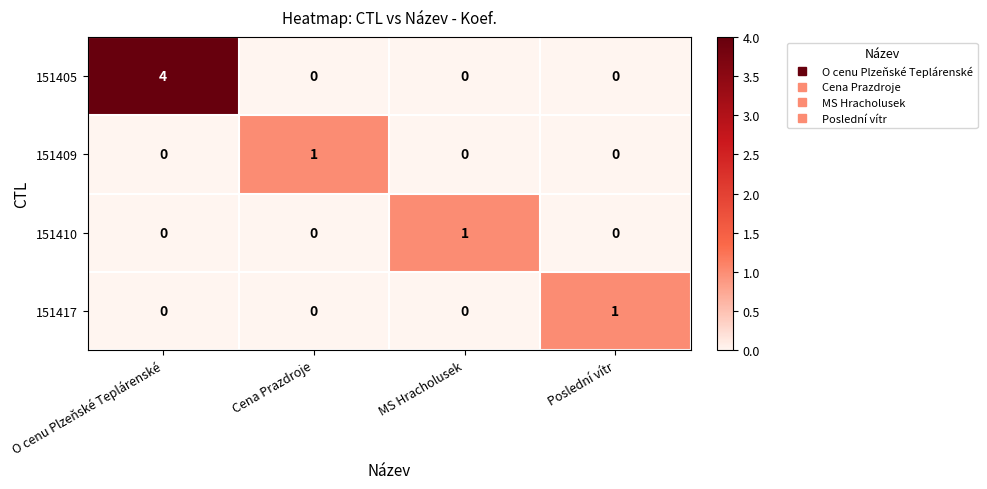

What is the difference between the highest and lowest values at O cenu Plzeňské Teplárenské?

4